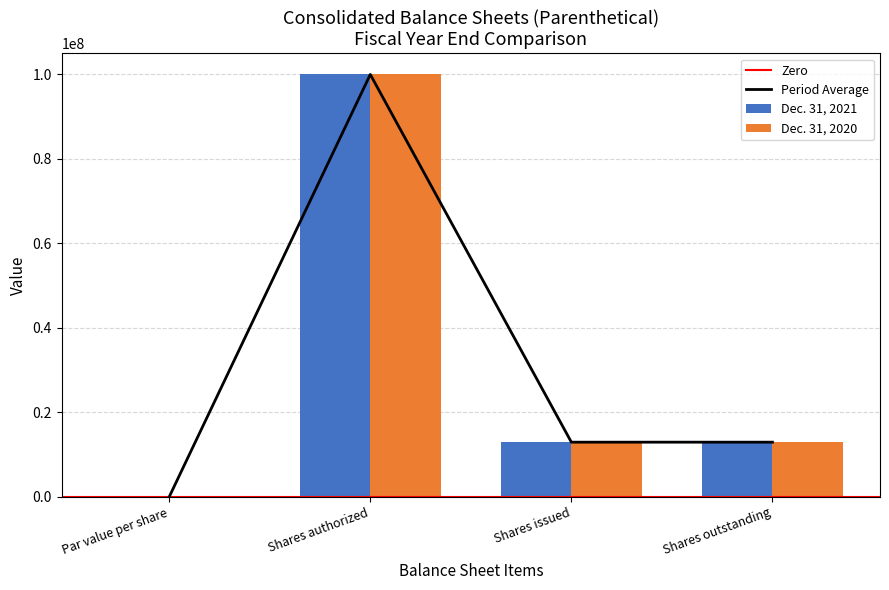

How many bars are there in total?

8